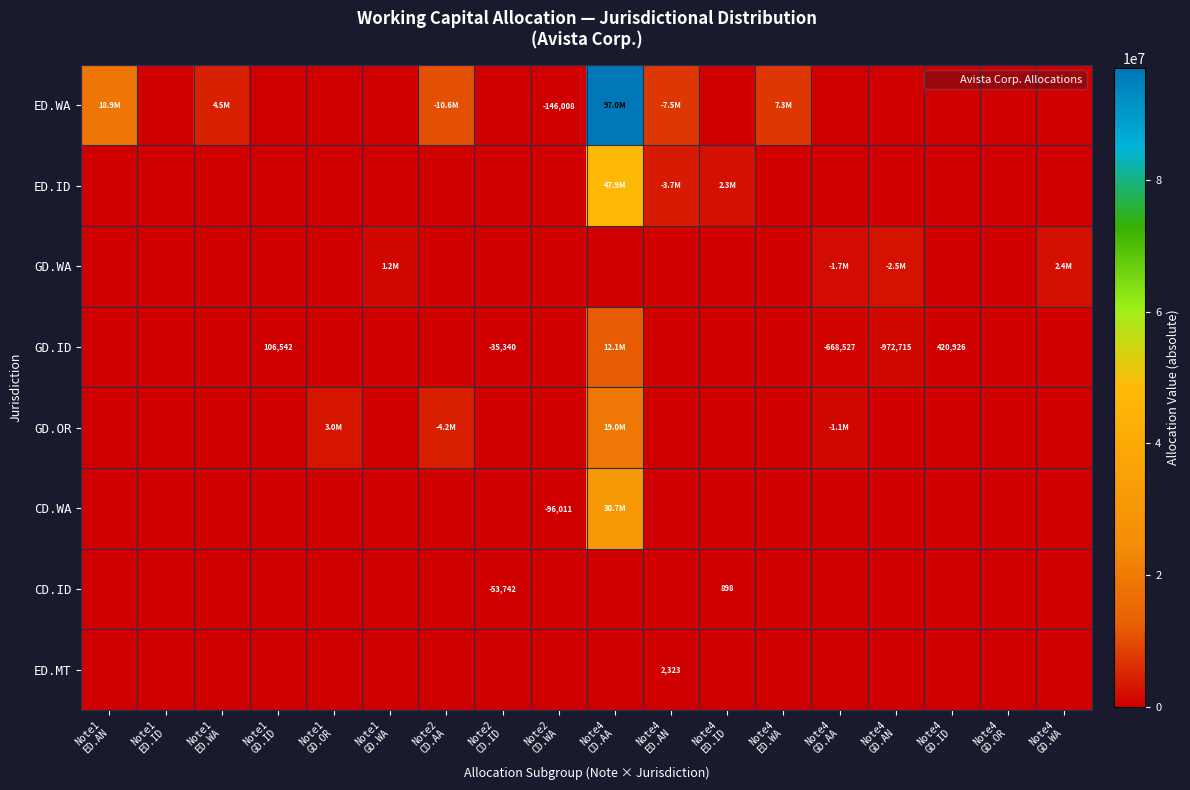

List the series in order of their peak value, lowest first.

ED.MT, CD.ID, GD.WA, GD.ID, GD.OR, CD.WA, ED.ID, ED.WA